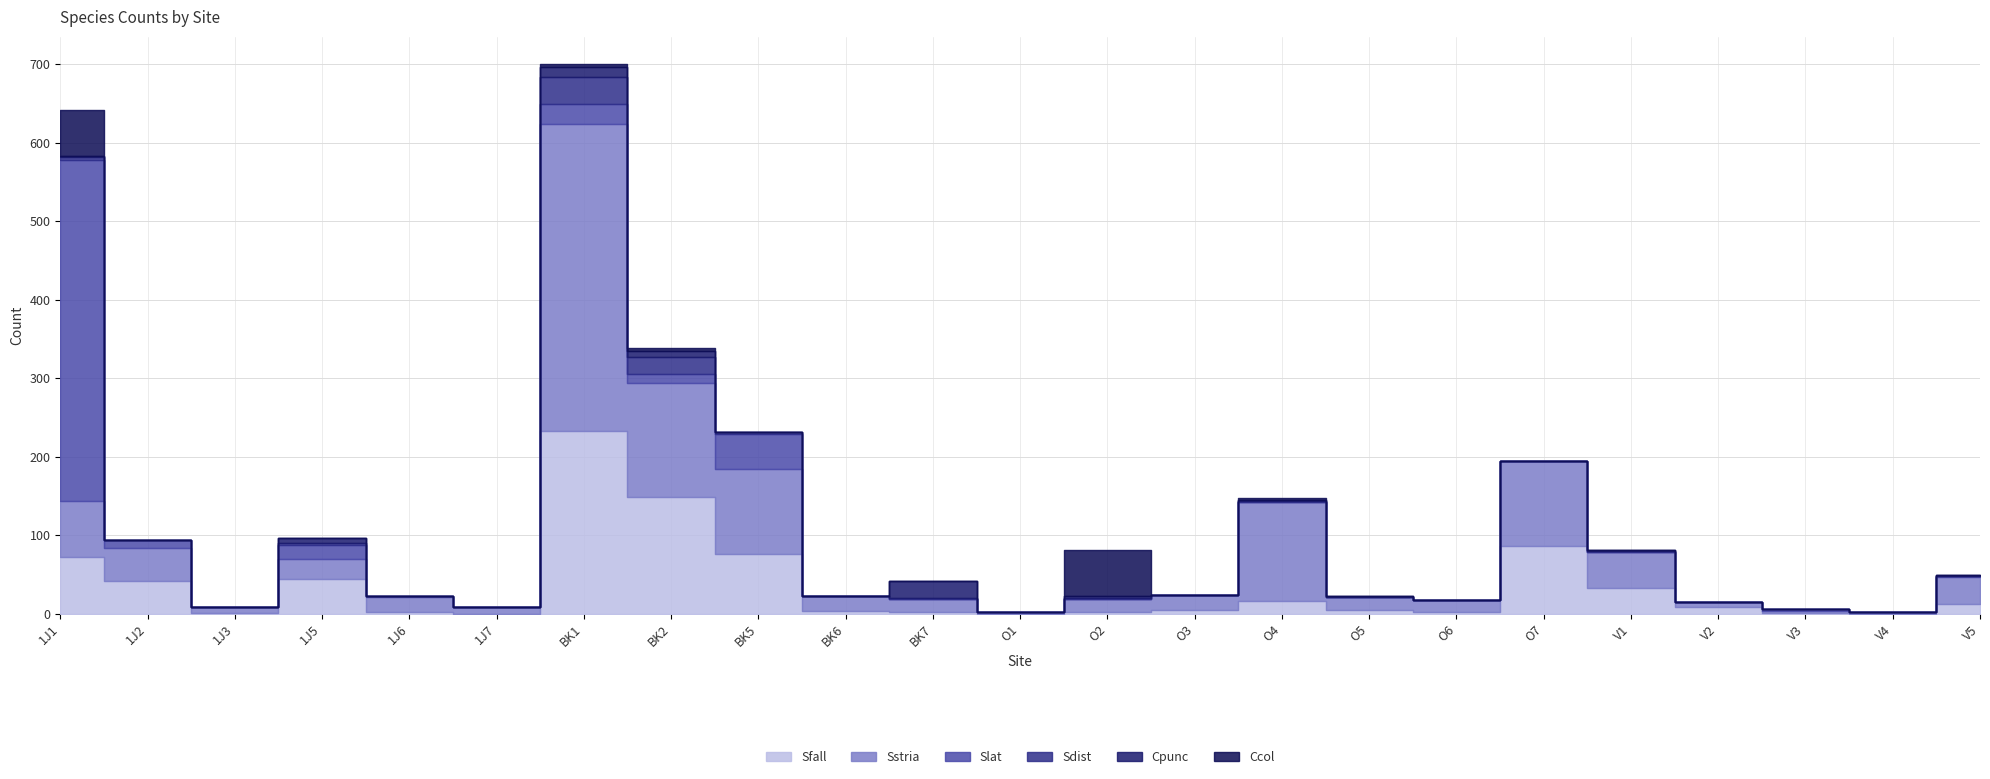

Is it true that Sdist equals 18.2 at BK1?

False